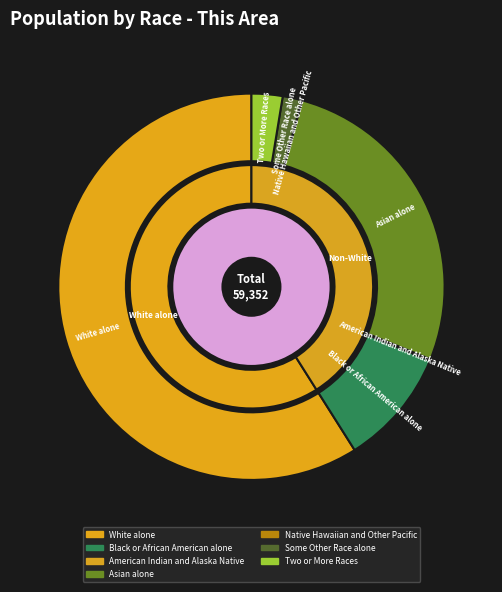

Is White alone the majority of the pie?

Yes